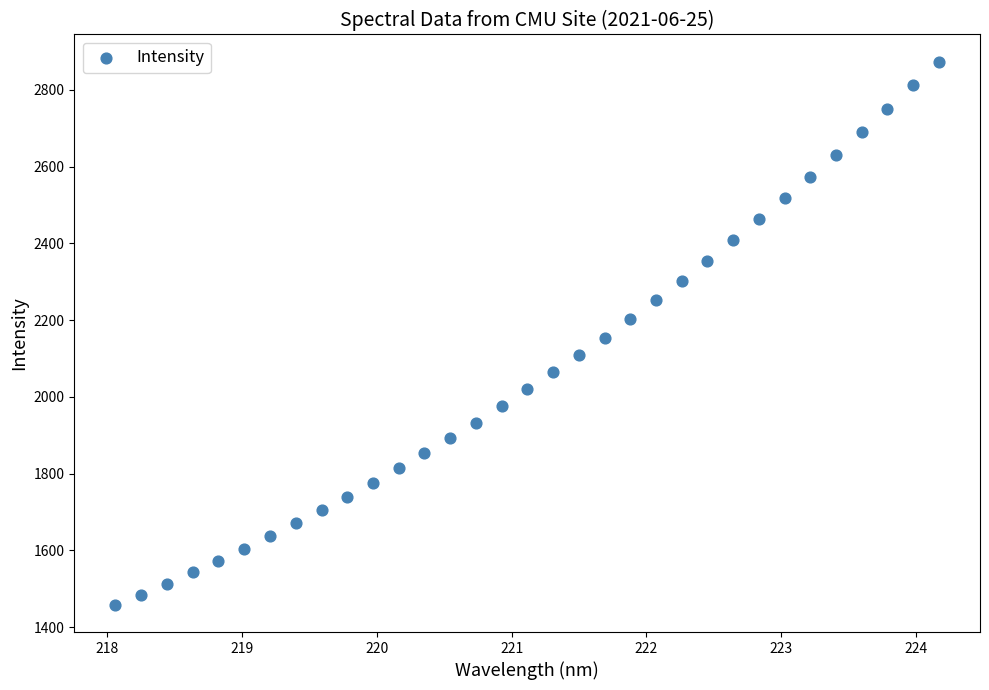

What is the range of X values (max minus min)?

6.1